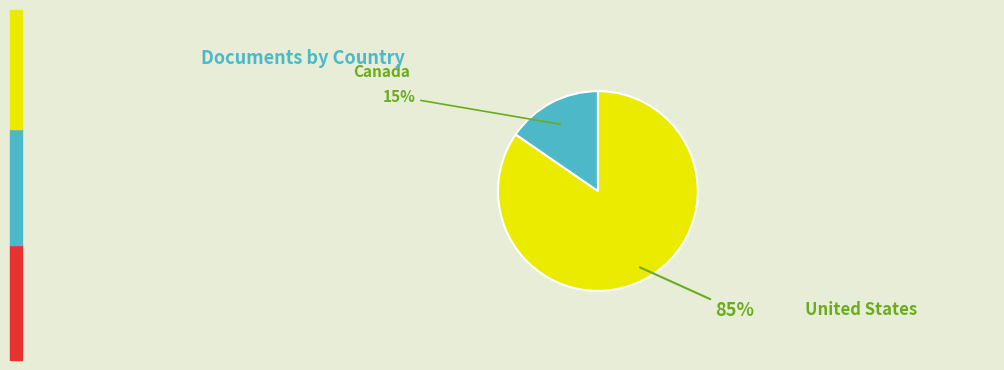

How many segments does this pie chart have?

2